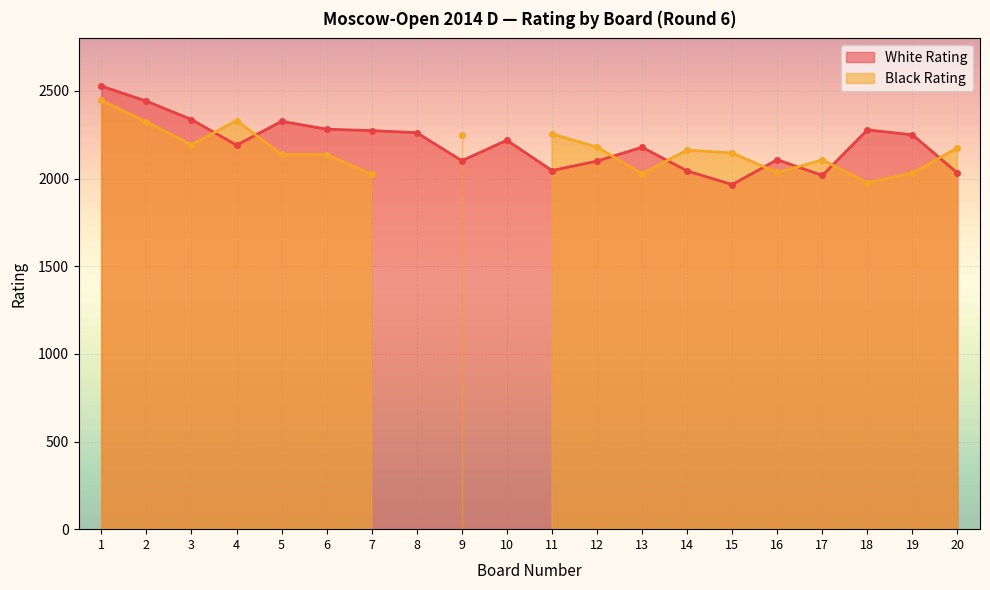

What is the value of the 7th point from the left?

2274